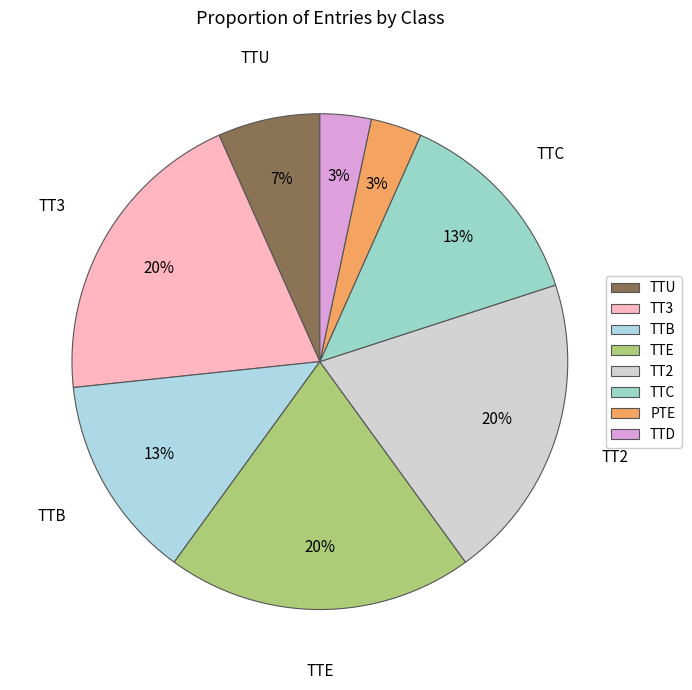

Which category has the biggest portion of the pie?

TT3